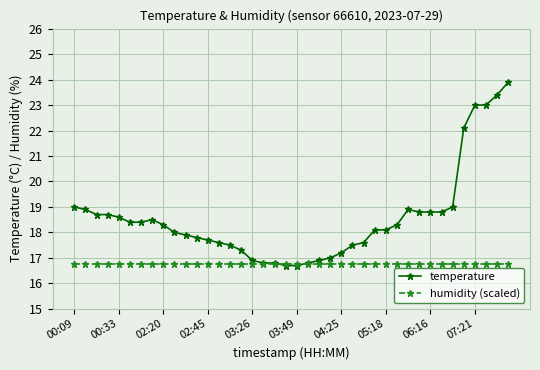

List the series in order of their peak value, highest first.

temperature, humidity (scaled)